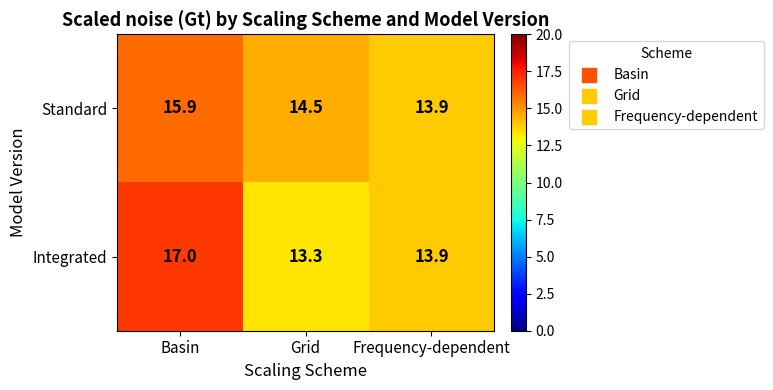

How many data points does each series have?

3